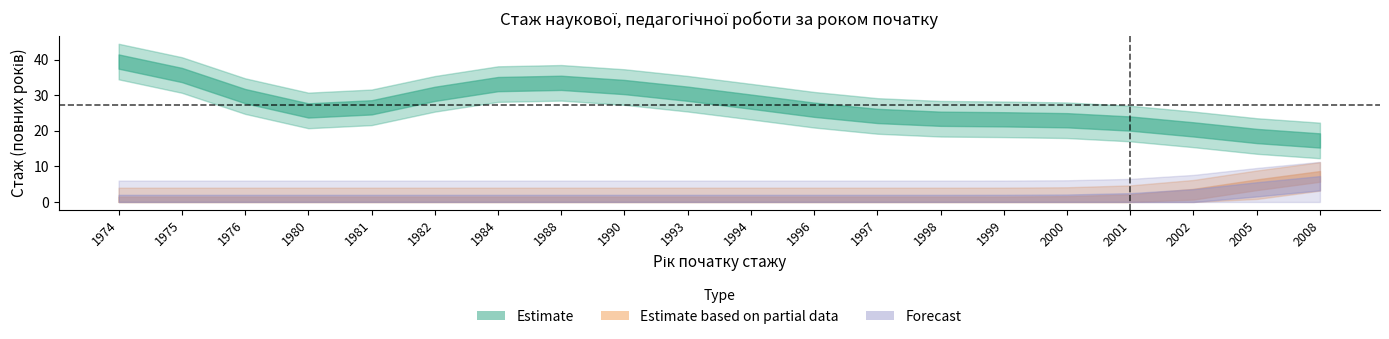

What is the difference between the highest and lowest values at 1988?

35